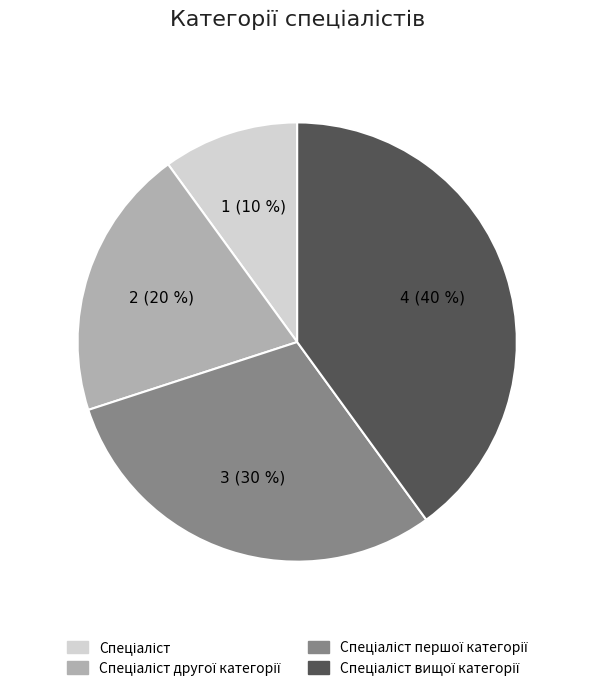

To the nearest percent, what is the difference between the largest and smallest slice percentages?

30%